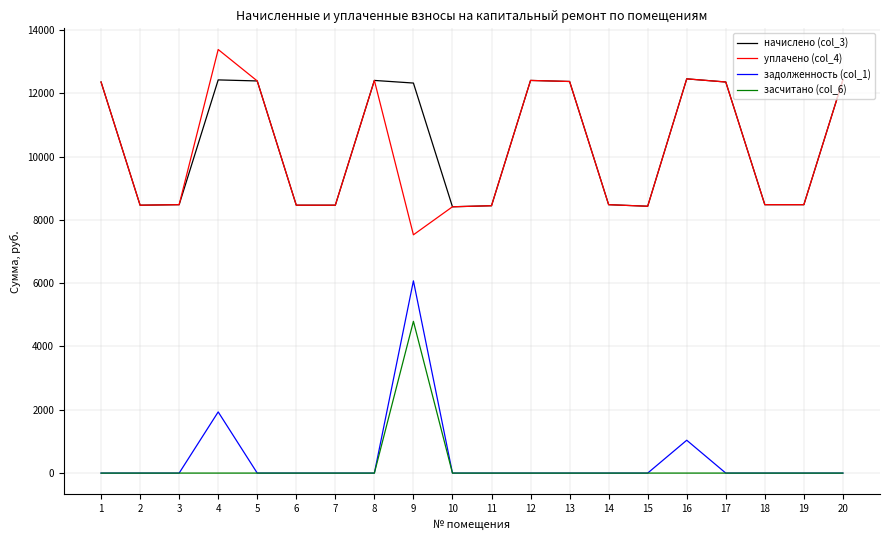

Is the value of задолженность (col_1) at 5 greater than the value of начислено (col_3) at 19?

No